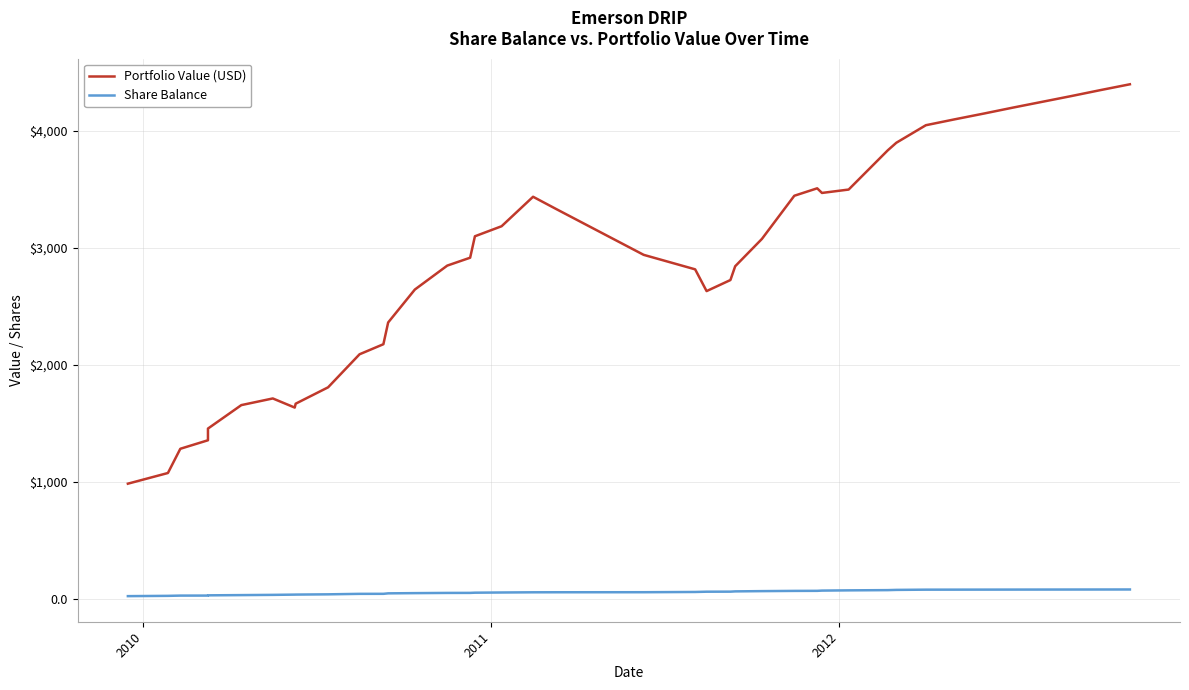

What is the difference between the maximum and minimum values in the Share Balance series?

56.9